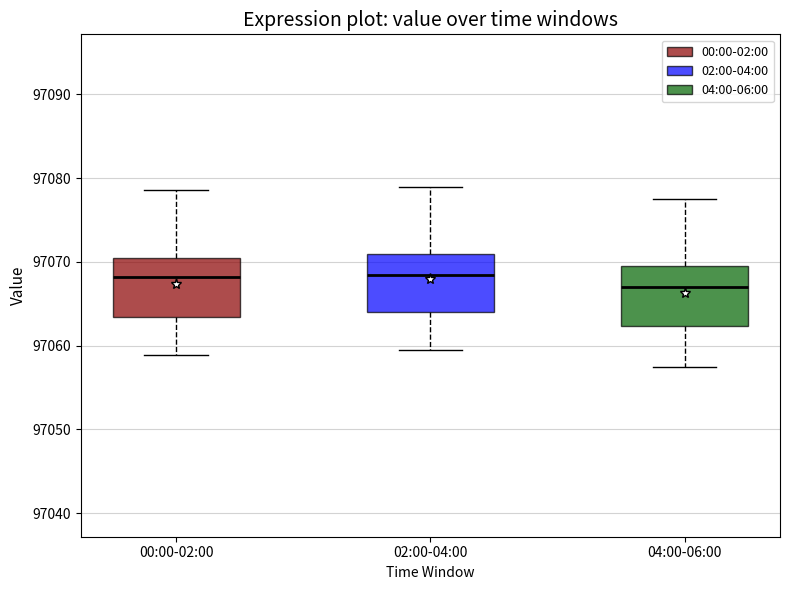

Reading left to right, read every box against the y-axis: the position of its median line, the range the box covers, and the ends of its whiskers. The values are not printed on the chart, so give them approximately, as read against the axis.

00:00-02:00: median 97068, box 97063 to 97070, whiskers 97059 to 97079
02:00-04:00: median 97069, box 97064 to 97071, whiskers 97060 to 97079
04:00-06:00: median 97067, box 97062 to 97070, whiskers 97058 to 97078